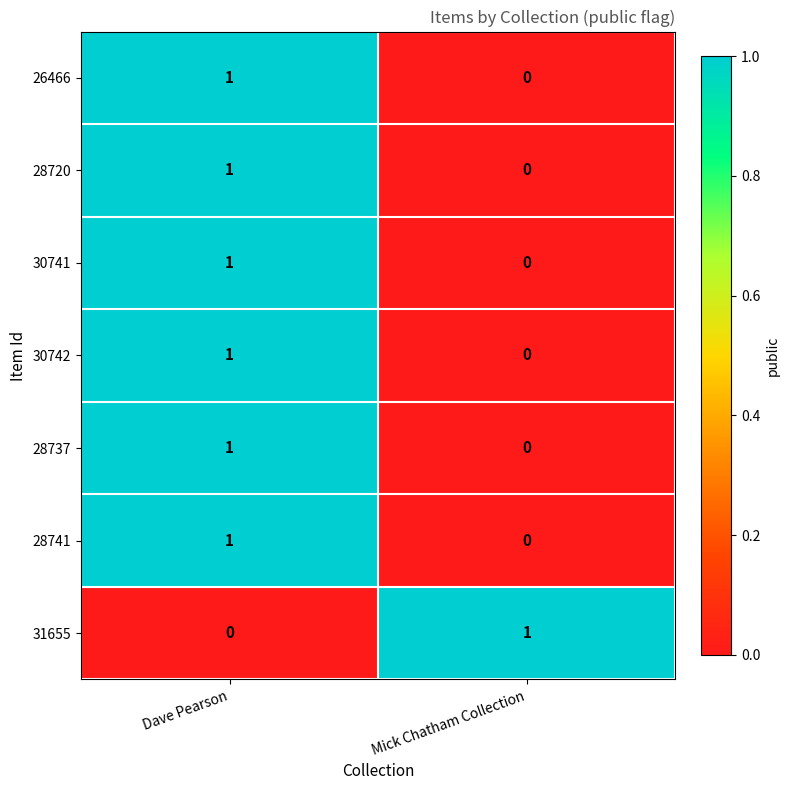

What is the spread (max minus min) of values at Dave Pearson?

1